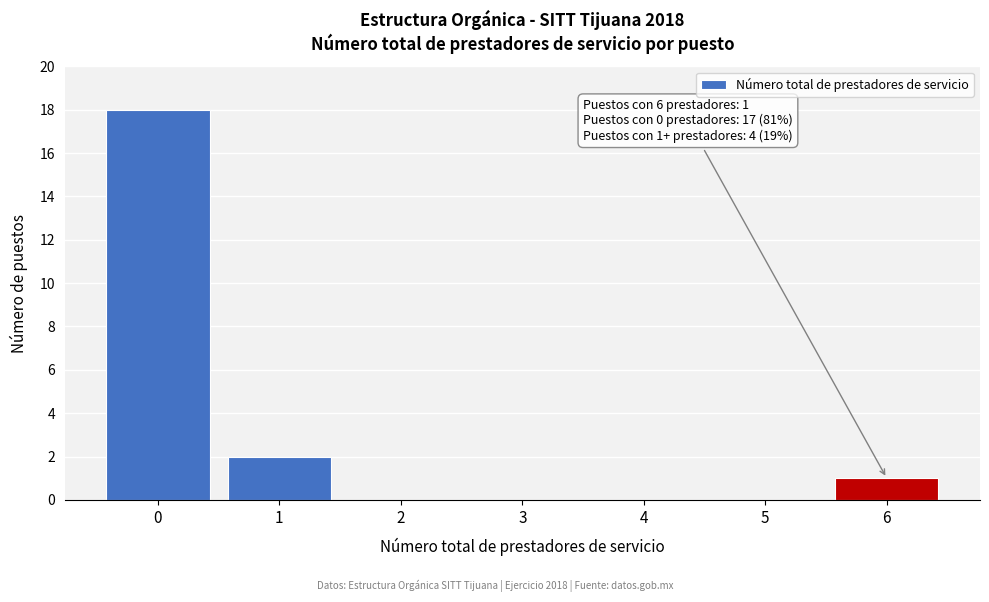

Reading right to left, extract all data points from this chart.

6=1	5=0	4=0	3=0	2=0	1=2	0=18